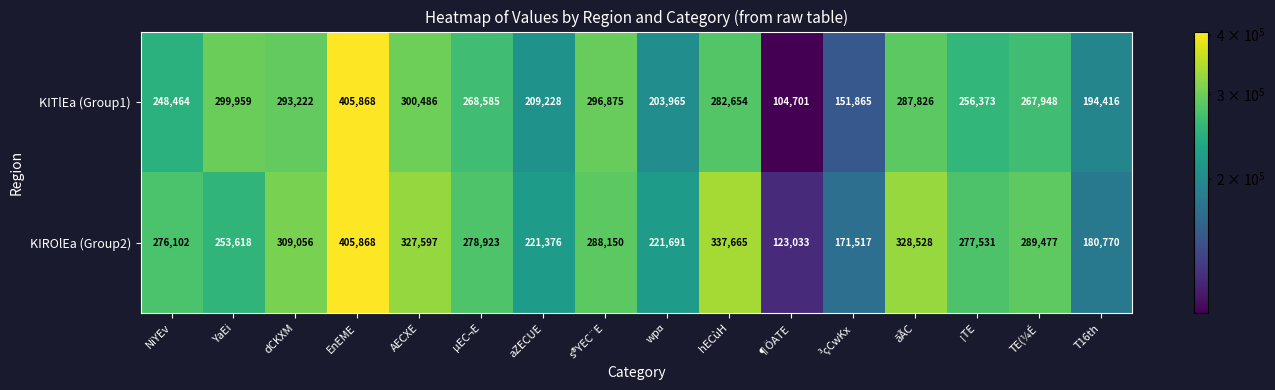

At which label does KITlEa (Group1) first exceed 268585?

YaEi